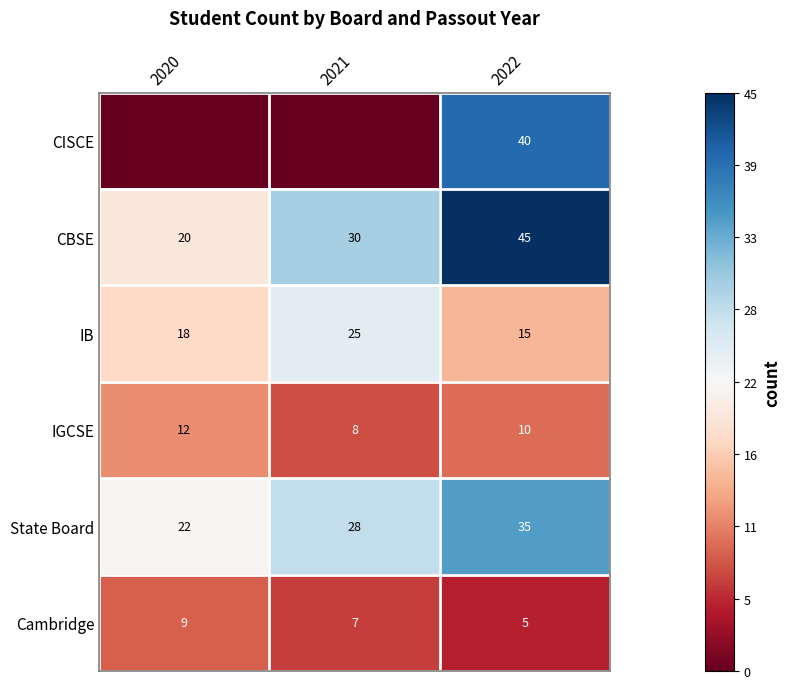

Where is State Board nearest to the value 28?

2021